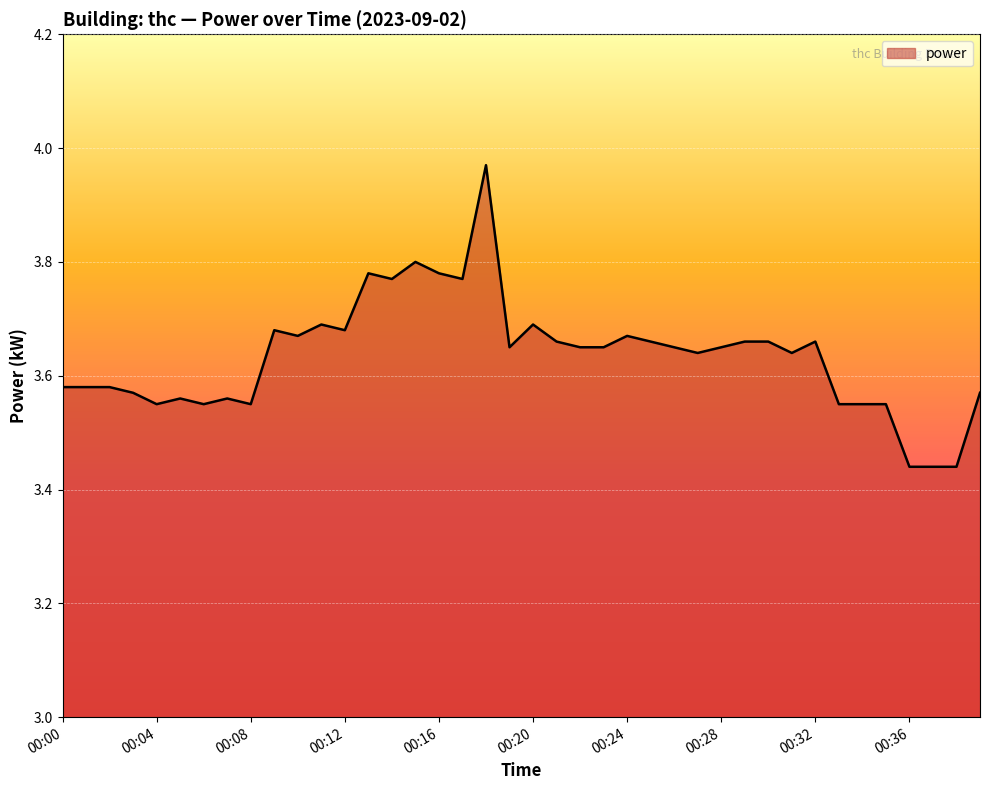

What is the difference between the maximum and minimum values?

0.5